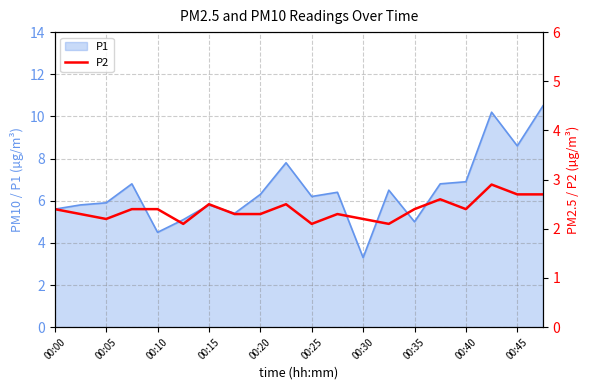

True or false: the data has more than 0 interior local peaks.

True